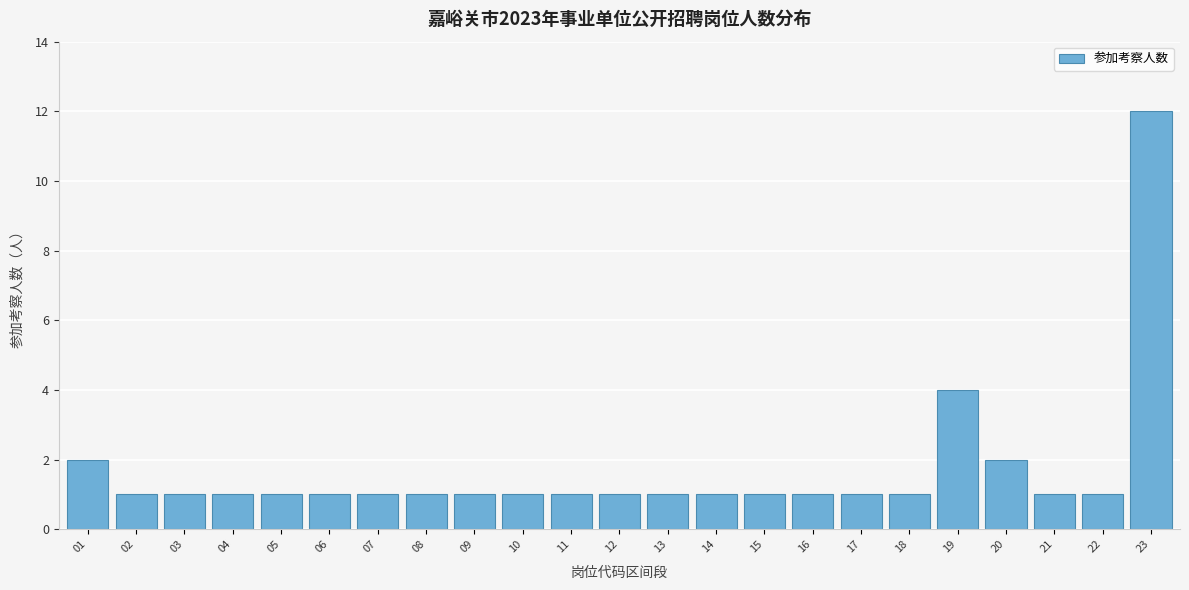

Reading right to left, transcribe all the data shown in this chart.

23=12	22=1	21=1	20=2	19=4	18=1	17=1	16=1	15=1	14=1	13=1	12=1	11=1	10=1	09=1	08=1	07=1	06=1	05=1	04=1	03=1	02=1	01=2